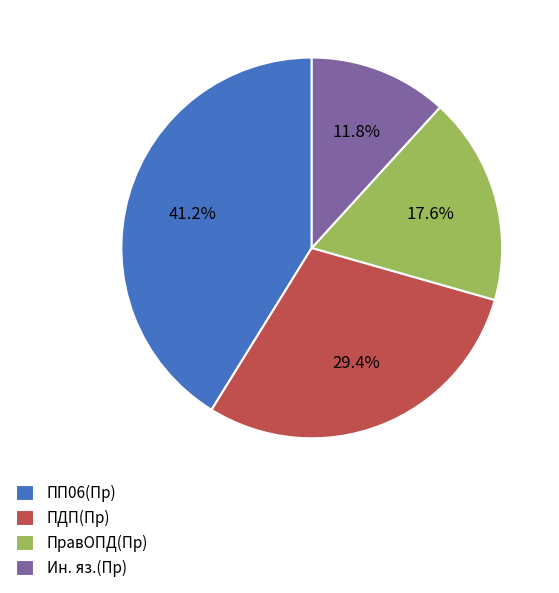

Rank the categories by value from lowest to highest.

Ин. яз.(Пр), ПравОПД(Пр), ПДП(Пр), ПП06(Пр)